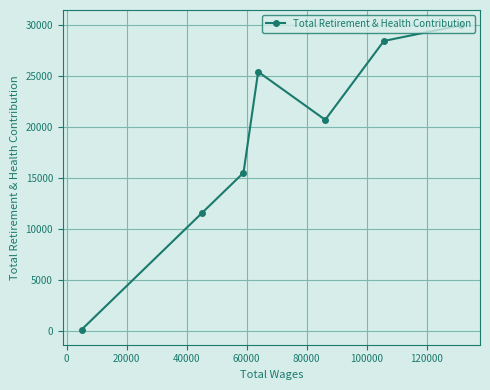

How many distinct data groups are displayed?

1